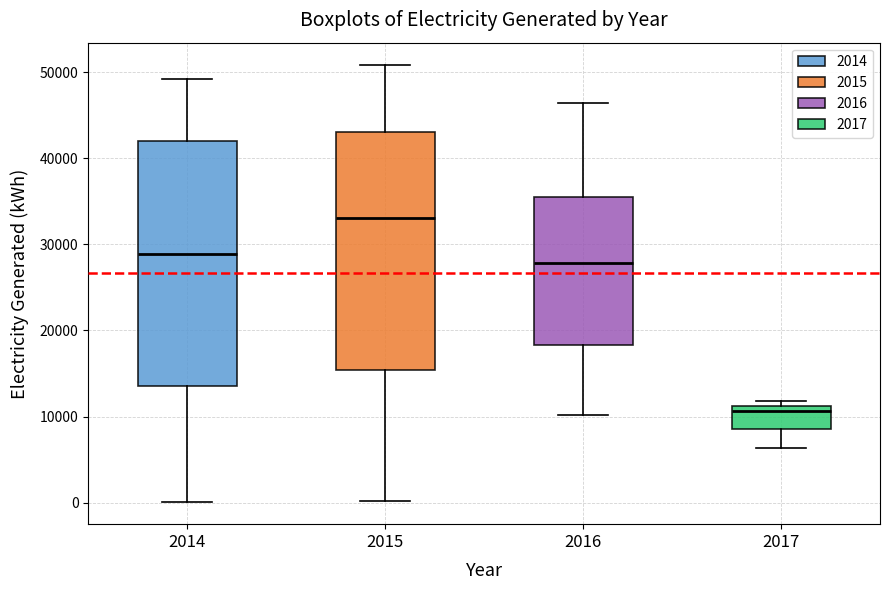

Reading left to right, read every box against the y-axis: the position of its median line, the range the box covers, and the ends of its whiskers. The values are not printed on the chart, so give them approximately, as read against the axis.

2014: median 29000, box 14000 to 42000, whiskers 0 to 49000
2015: median 33000, box 15000 to 43000, whiskers 0 to 51000
2016: median 28000, box 18000 to 36000, whiskers 10000 to 46000
2017: median 11000 (just below the box's upper edge), box 8000 to 11000, whiskers 6000 to 12000